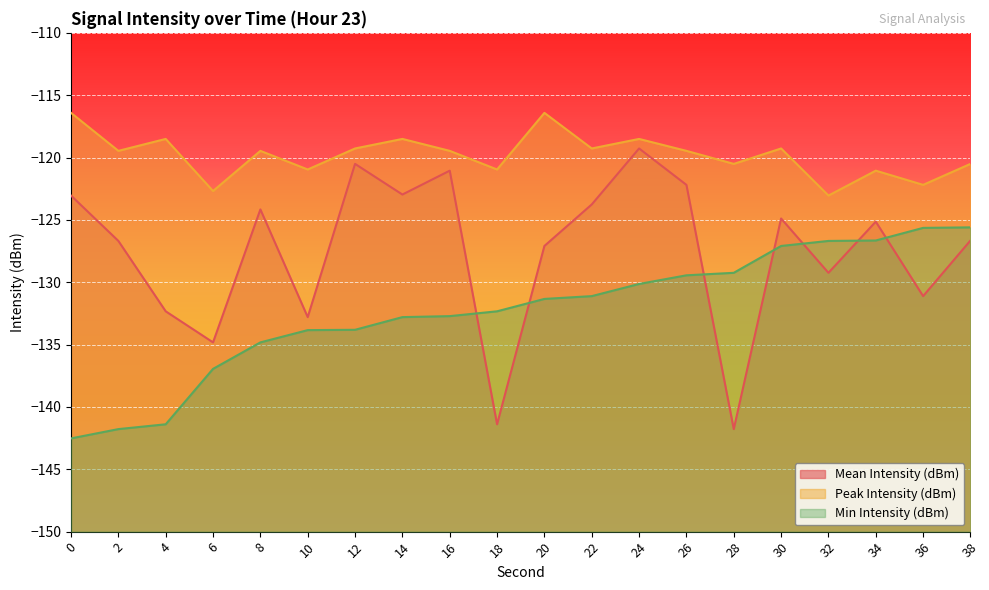

What is the difference between the Min Intensity (dBm) values at 22 and 10?

2.7